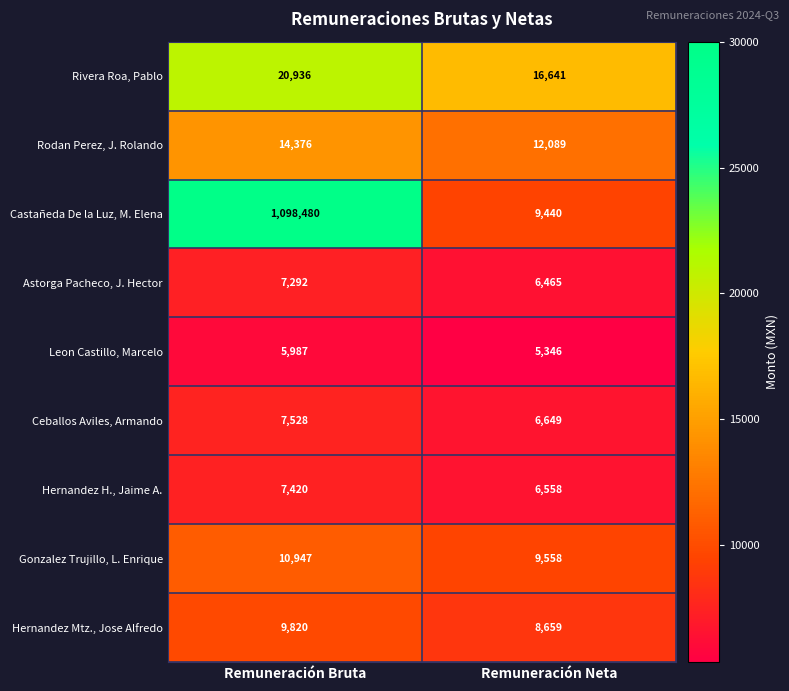

What is the sum of all Leon Castillo, Marcelo values?

11333